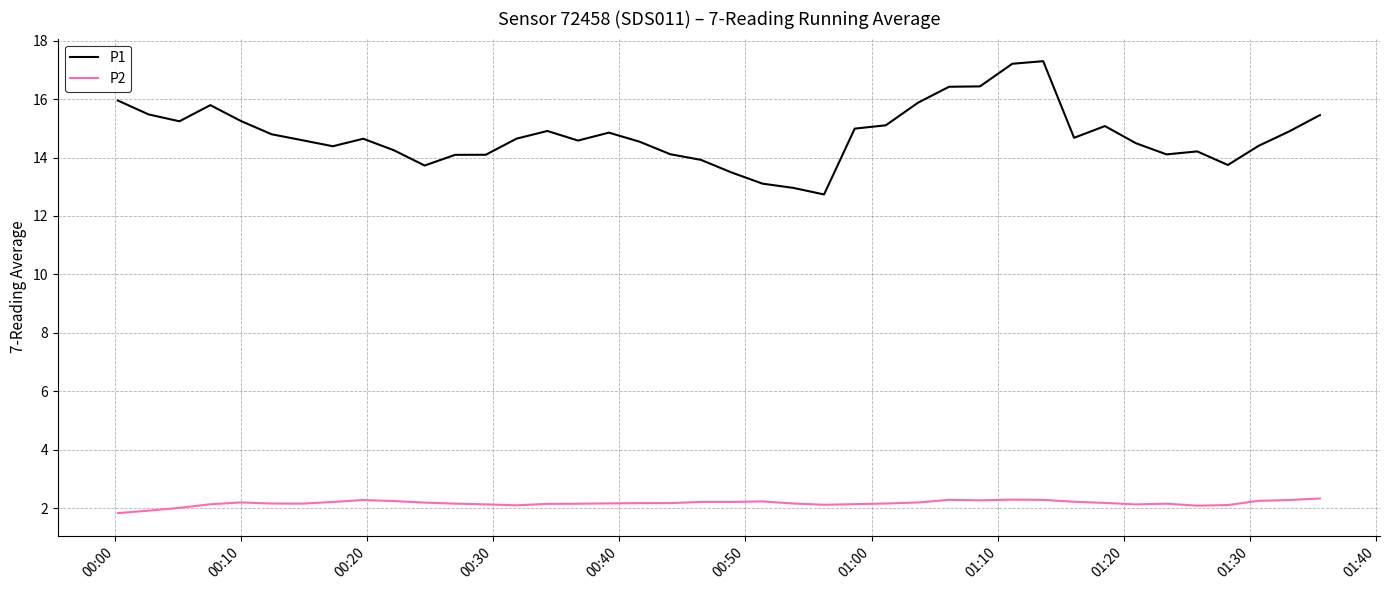

Which series has the largest range (max minus min)?

P1